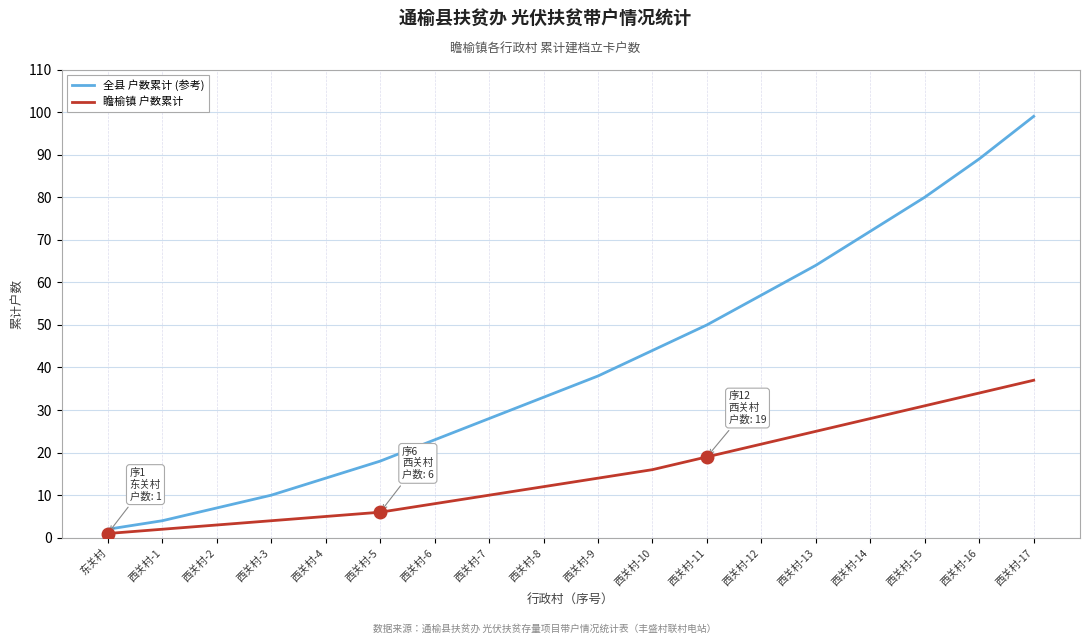

Which series changed the most between 西关村-13 and 西关村-14?

全县 户数累计 (参考)